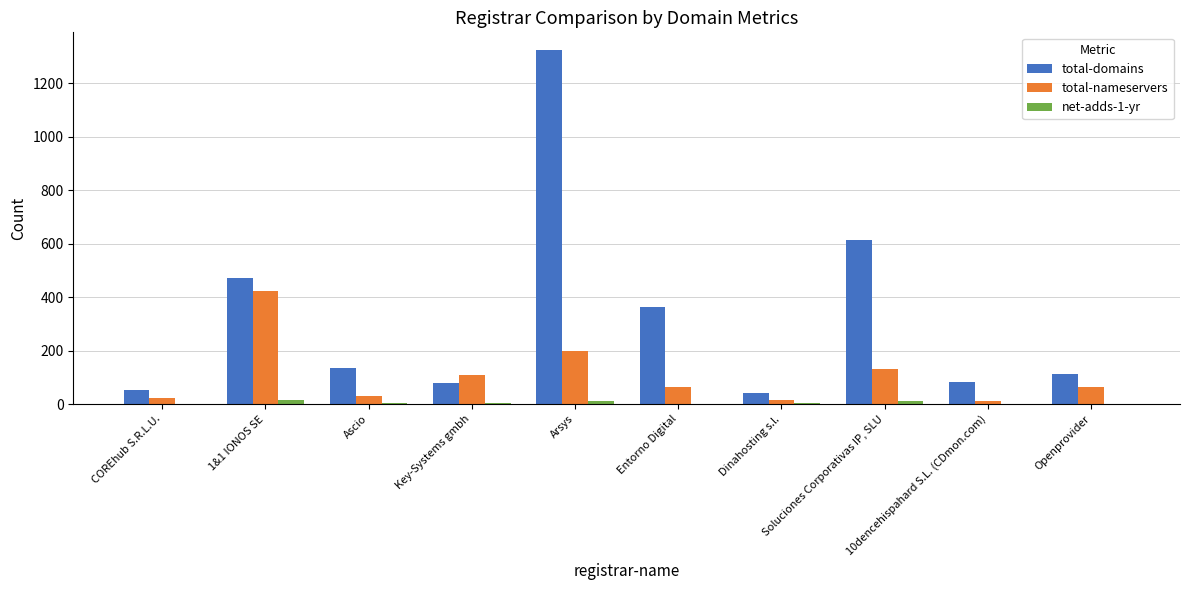

Which series has the largest total across all categories?

total-domains